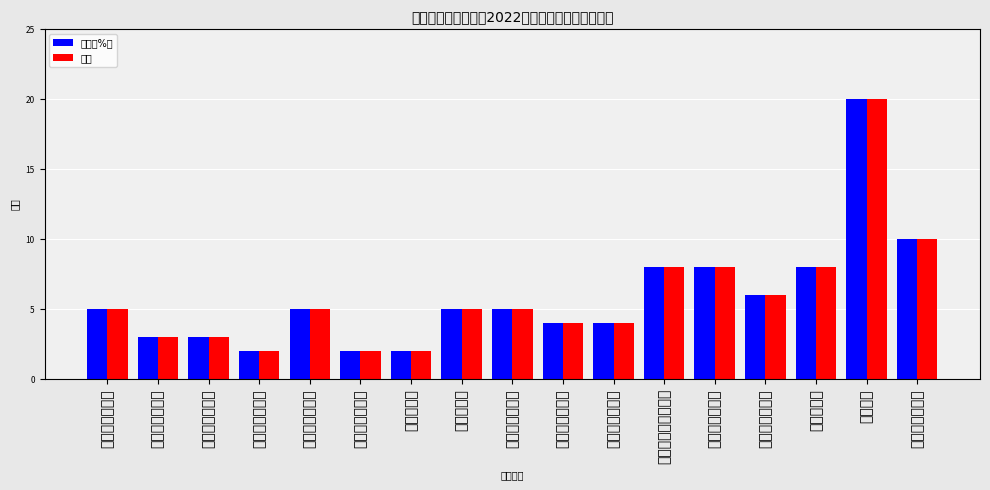

How many bars are there in total?

34